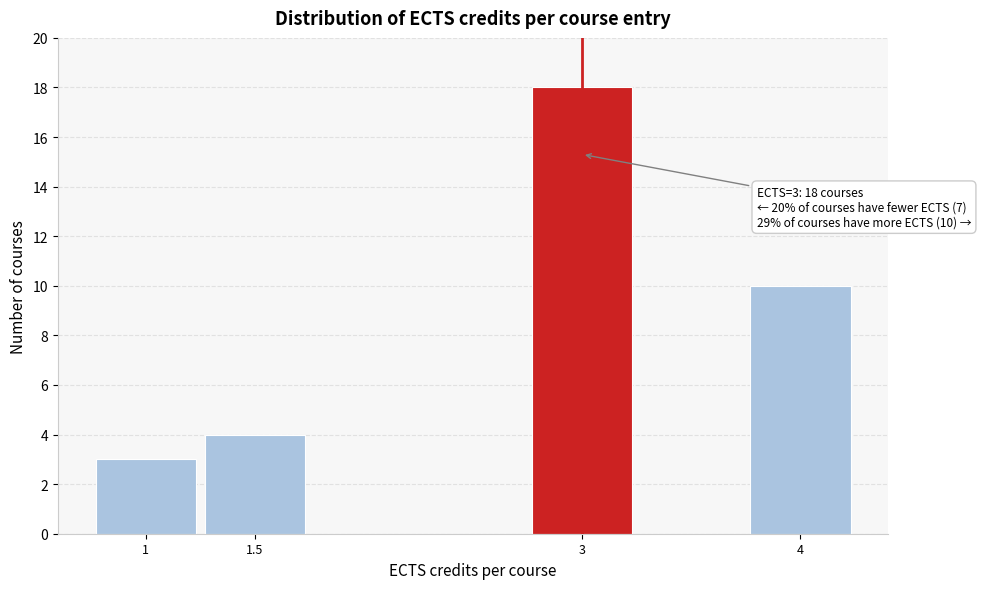

Which range on the x-axis has the tallest bar?

2.75 to 3.25